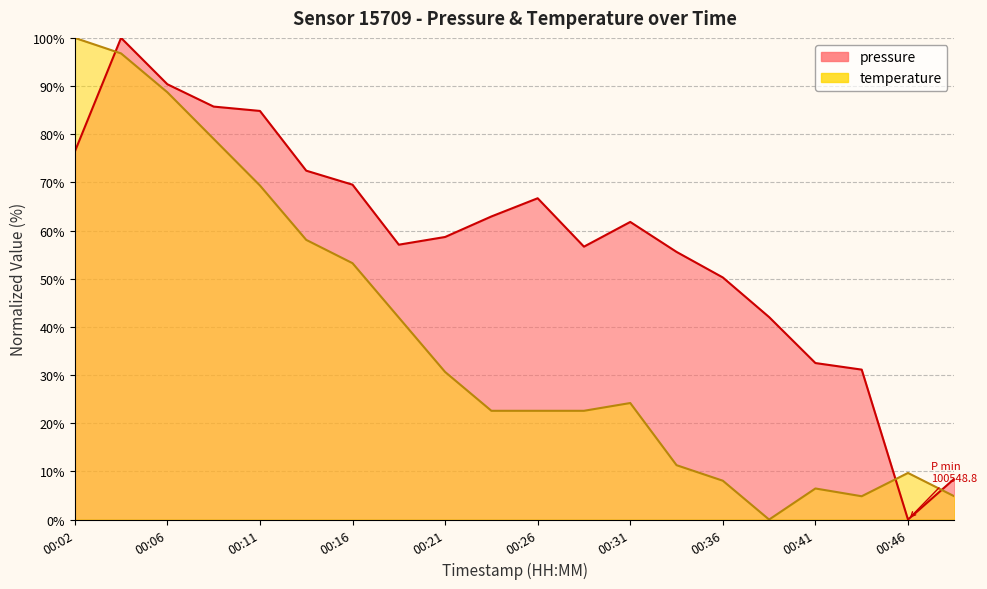

True or false: temperature and pressure cross at least once.

True